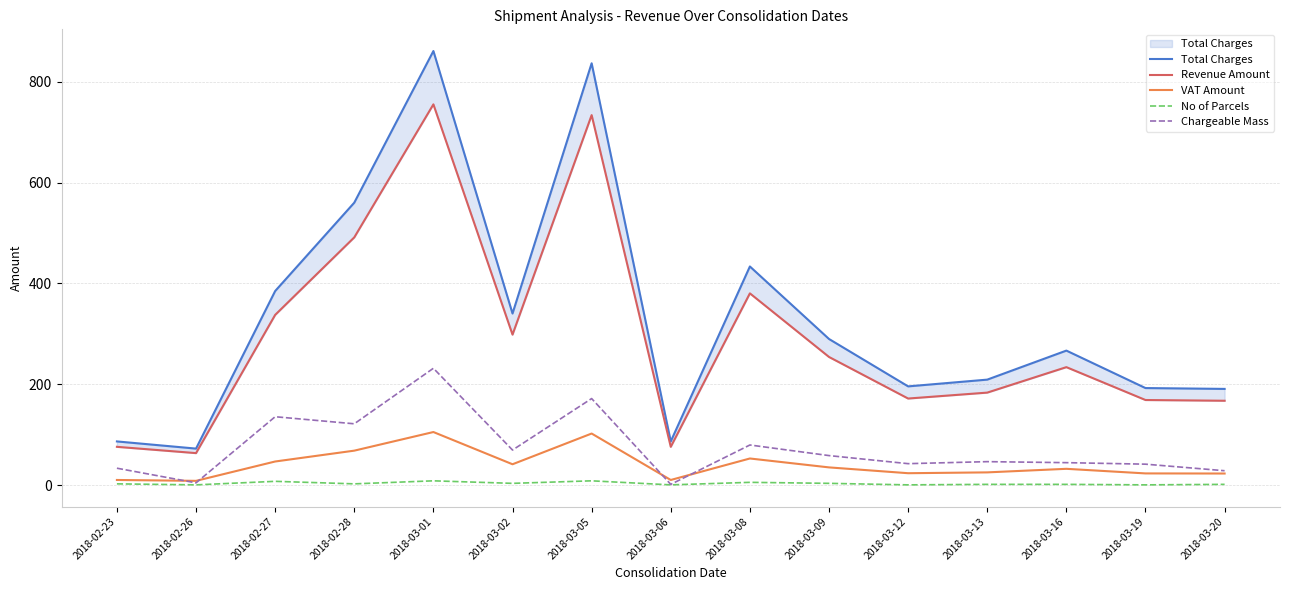

Where is the first local minimum for No of Parcels?

2018-02-26